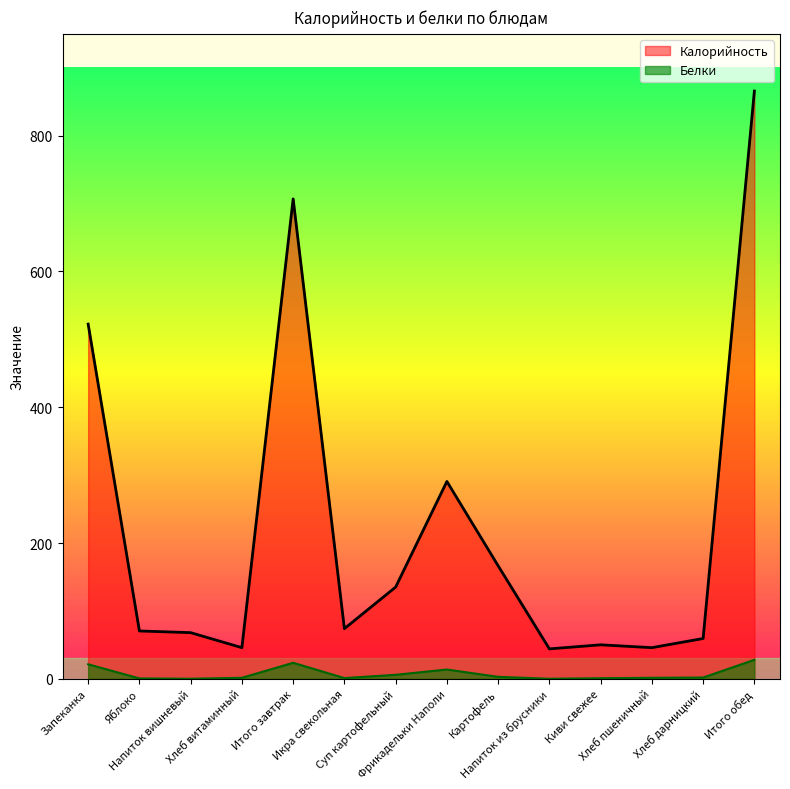

Is it true that Калорийность equals 522.5 at Запеканка?

True